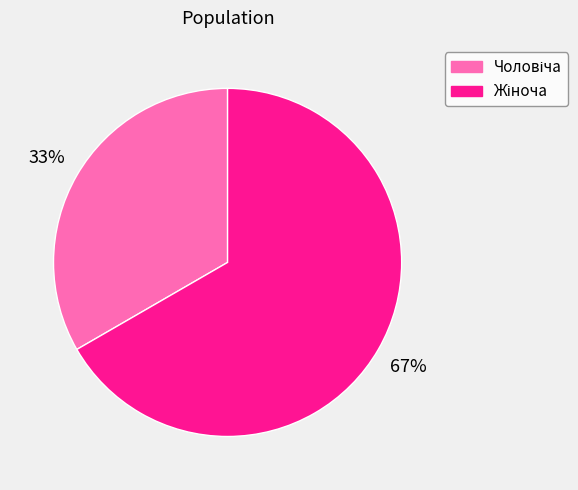

To the nearest percent, what is the average slice percentage?

50%